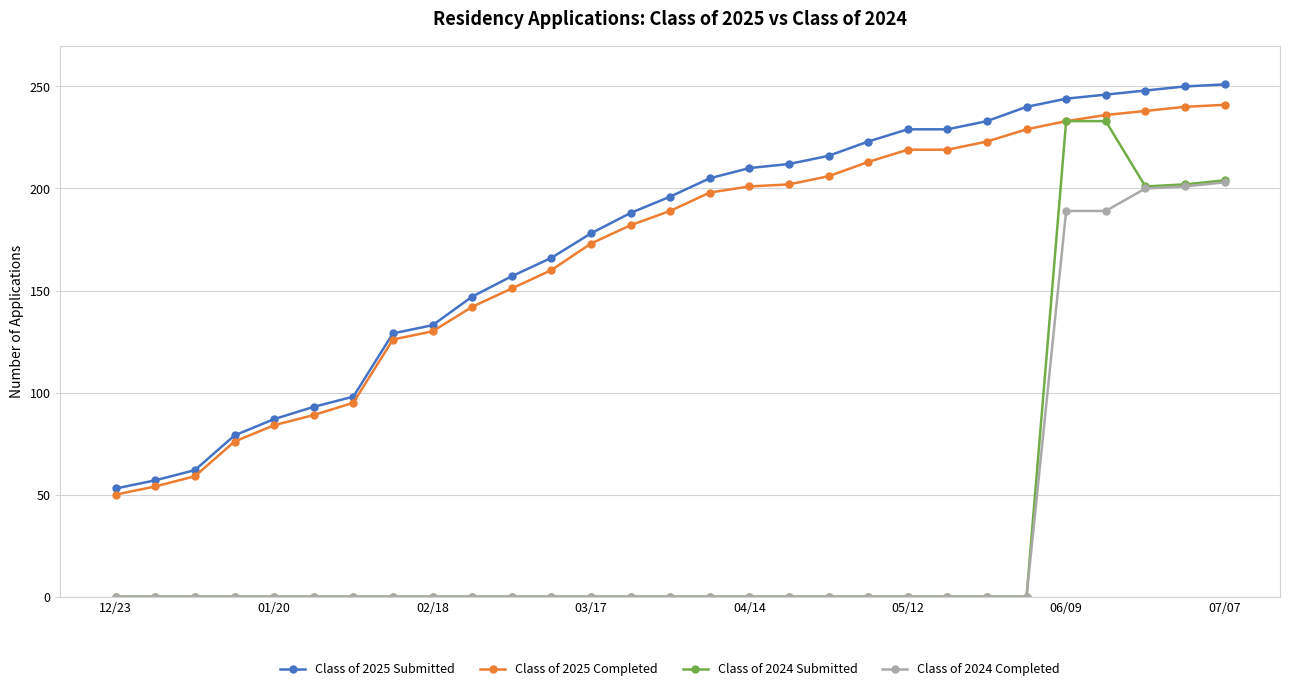

True or false: Class of 2024 Completed and Class of 2025 Completed intersect in this chart.

False